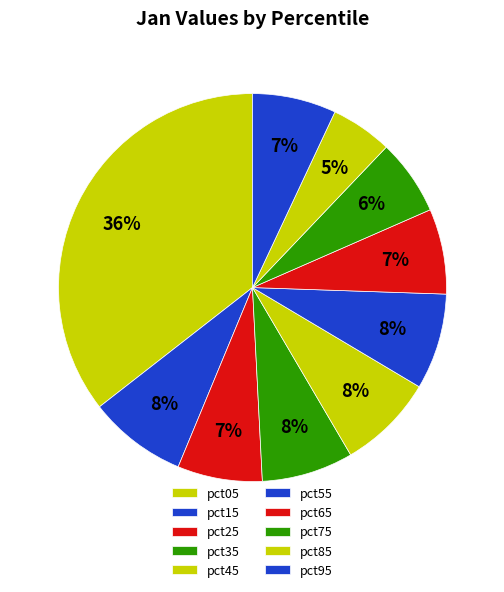

Is there a majority slice in this chart?

No